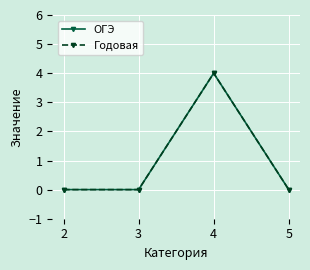

How many lines are shown in the chart?

2